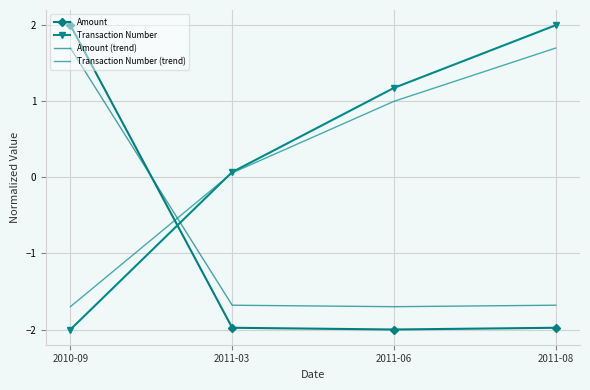

How many positive values does the Transaction Number (trend) series have?

3